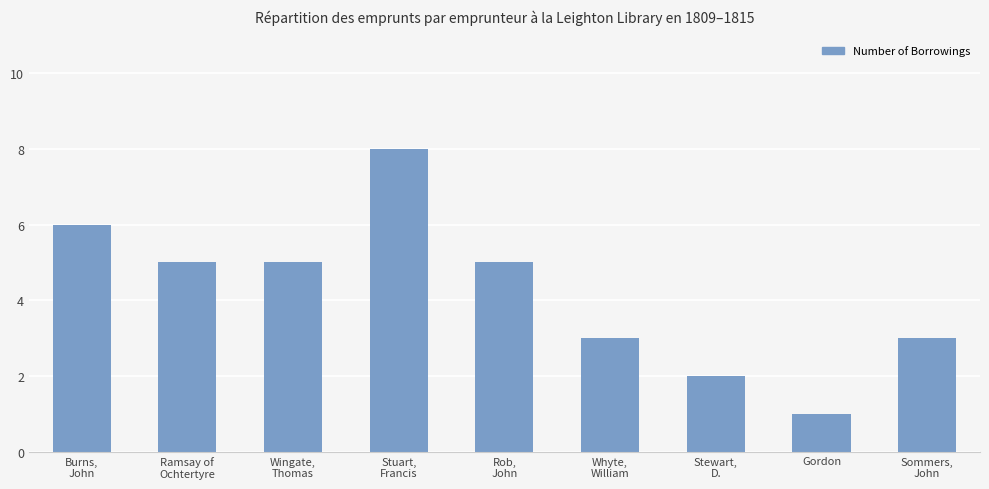

Reading left to right, extract all data points from this chart.

Burns,
John=6	Ramsay of
Ochtertyre=5	Wingate,
Thomas=5	Stuart,
Francis=8	Rob,
John=5	Whyte,
William=3	Stewart,
D.=2	Gordon=1	Sommers,
John=3